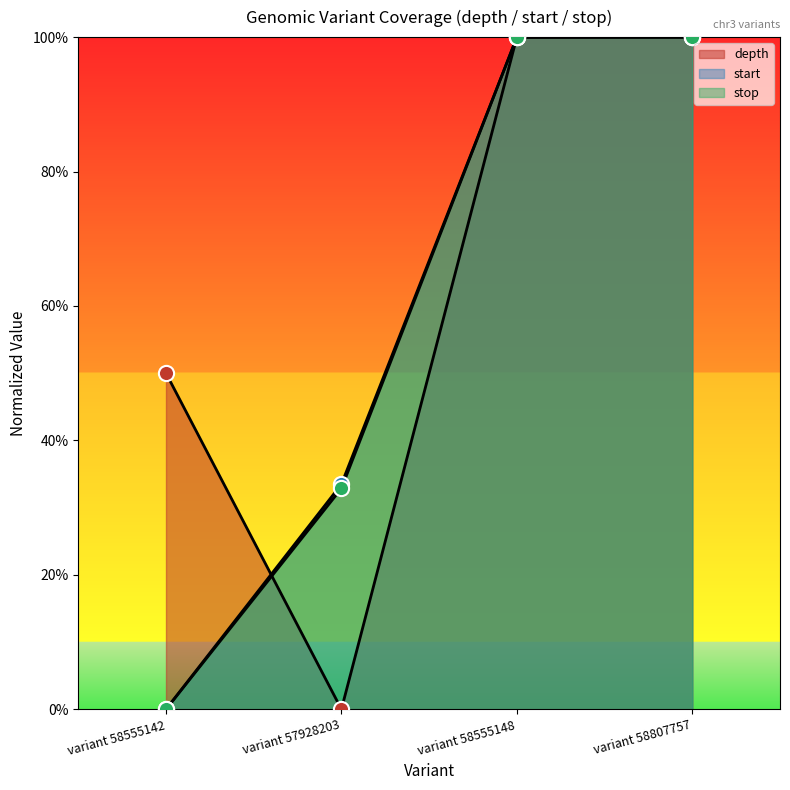

Which series has the largest total across all categories?

depth